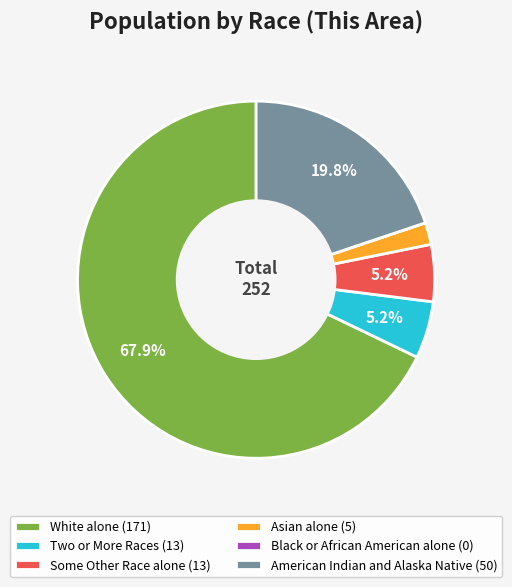

Combined, what portion of the pie is Some Other Race alone (13) and White alone (171)?

73.0%